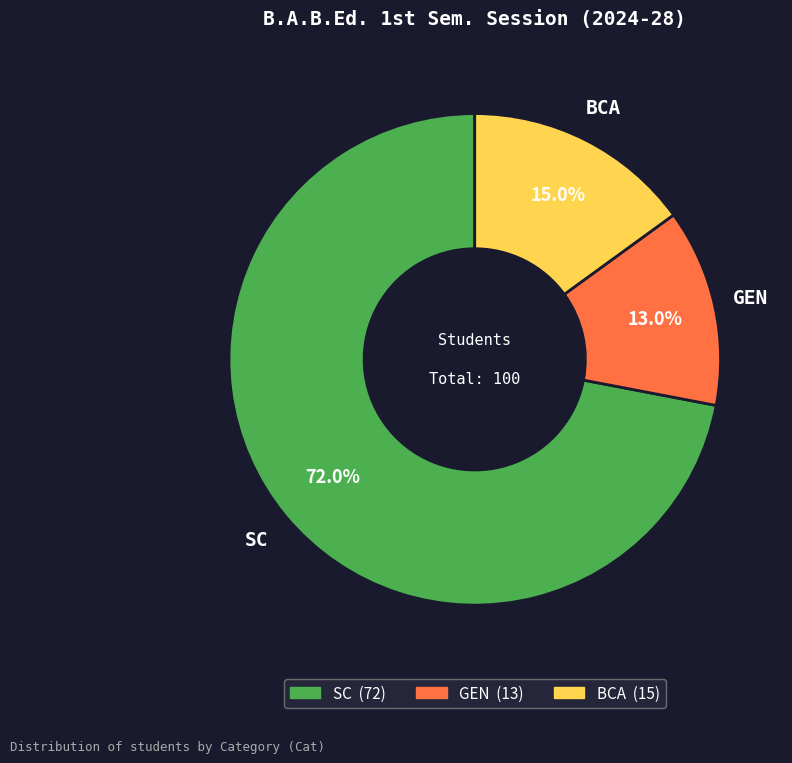

What is the smallest slice in the pie chart?

GEN